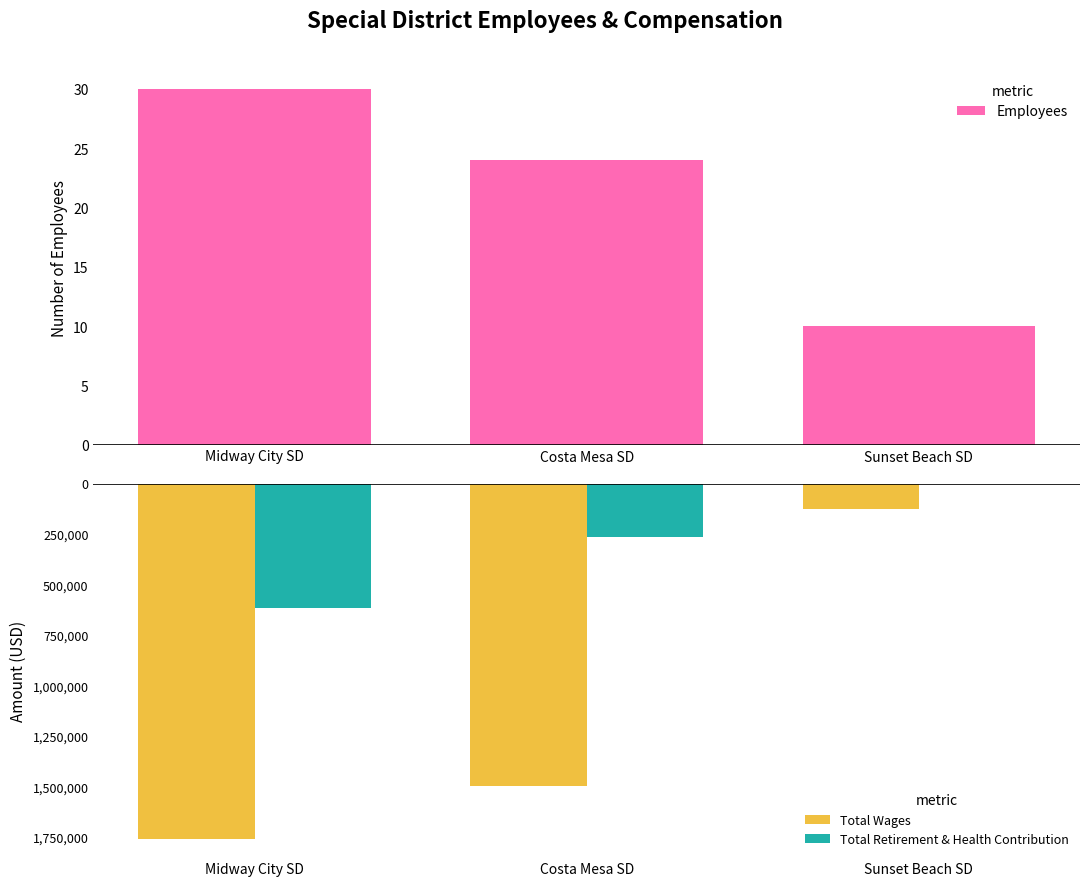

How many bars are there in each group?

3